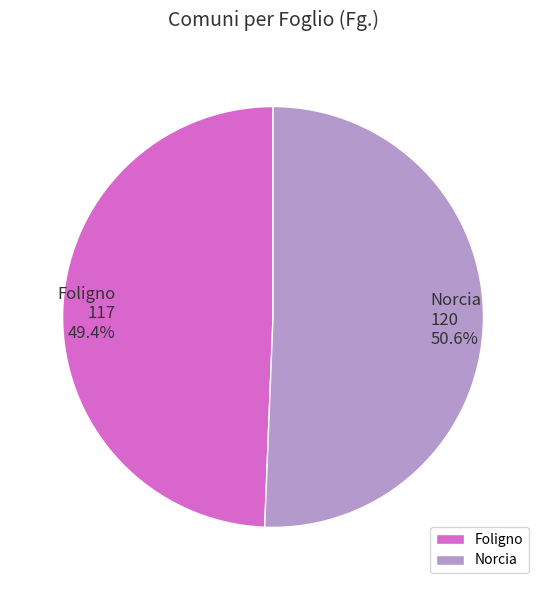

What is the total percentage of Foligno and Norcia?

100.0%